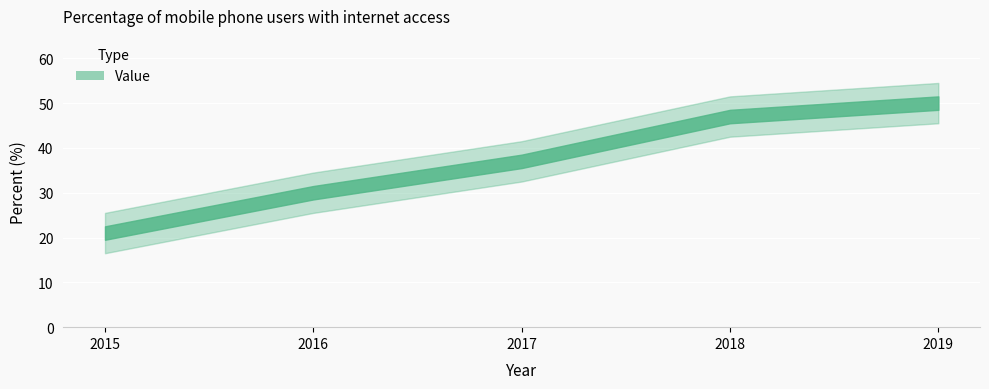

At which category does the chart reach its minimum across all series?

2015